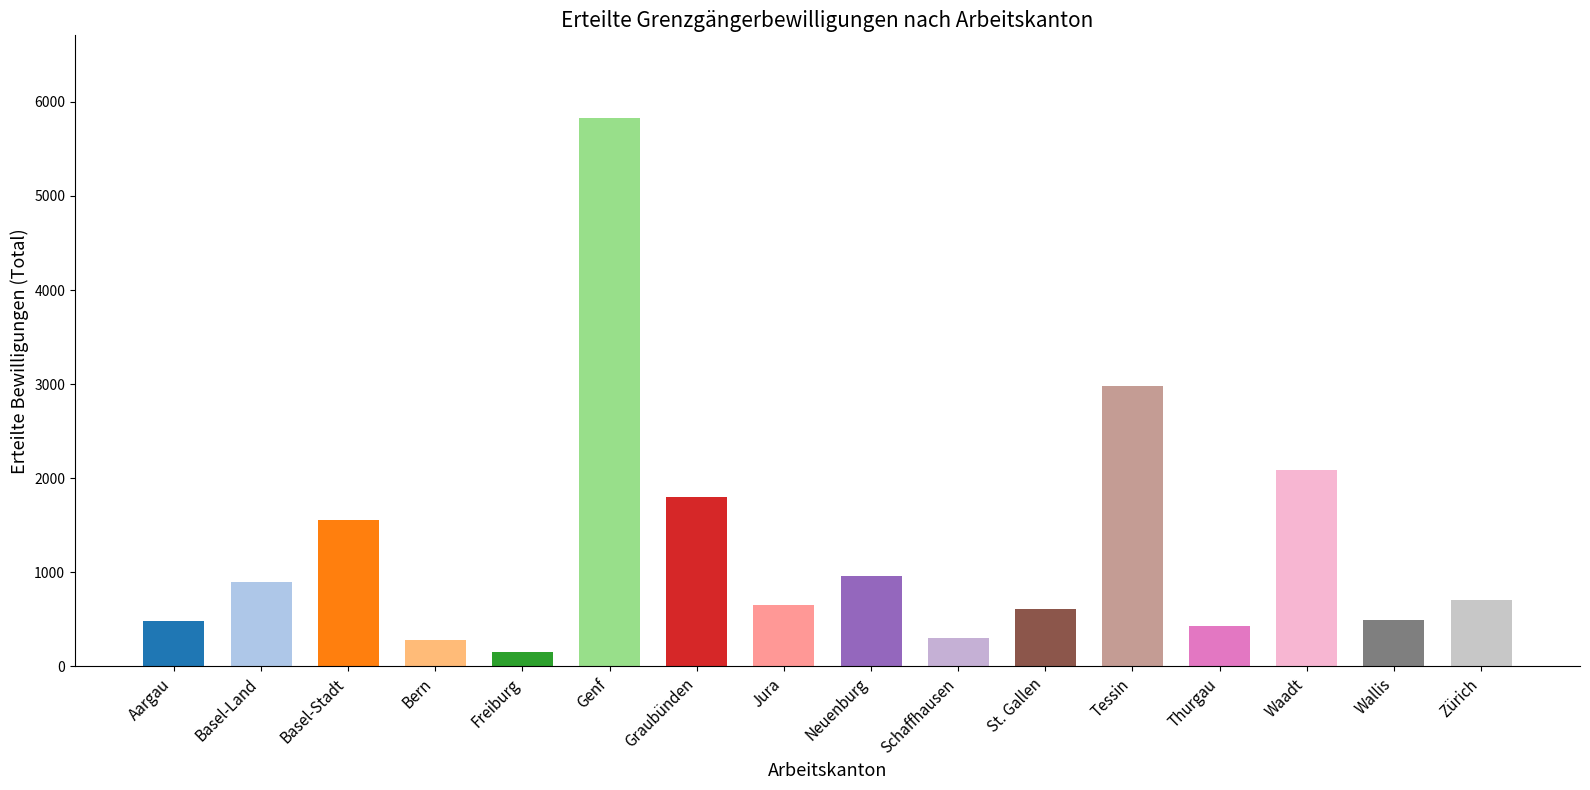

What is the ratio of the value at Thurgau to the value at Basel-Stadt?

0.3